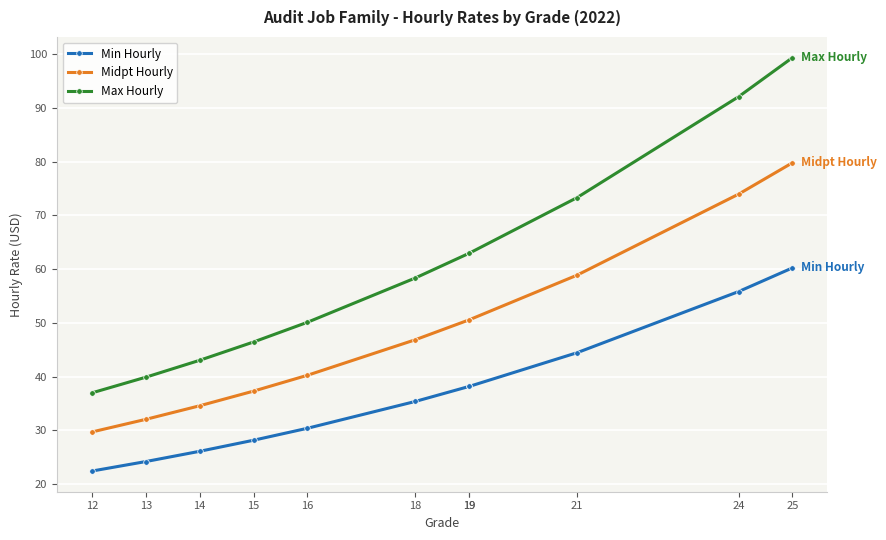

Read the Midpt Hourly value at 12.

29.7